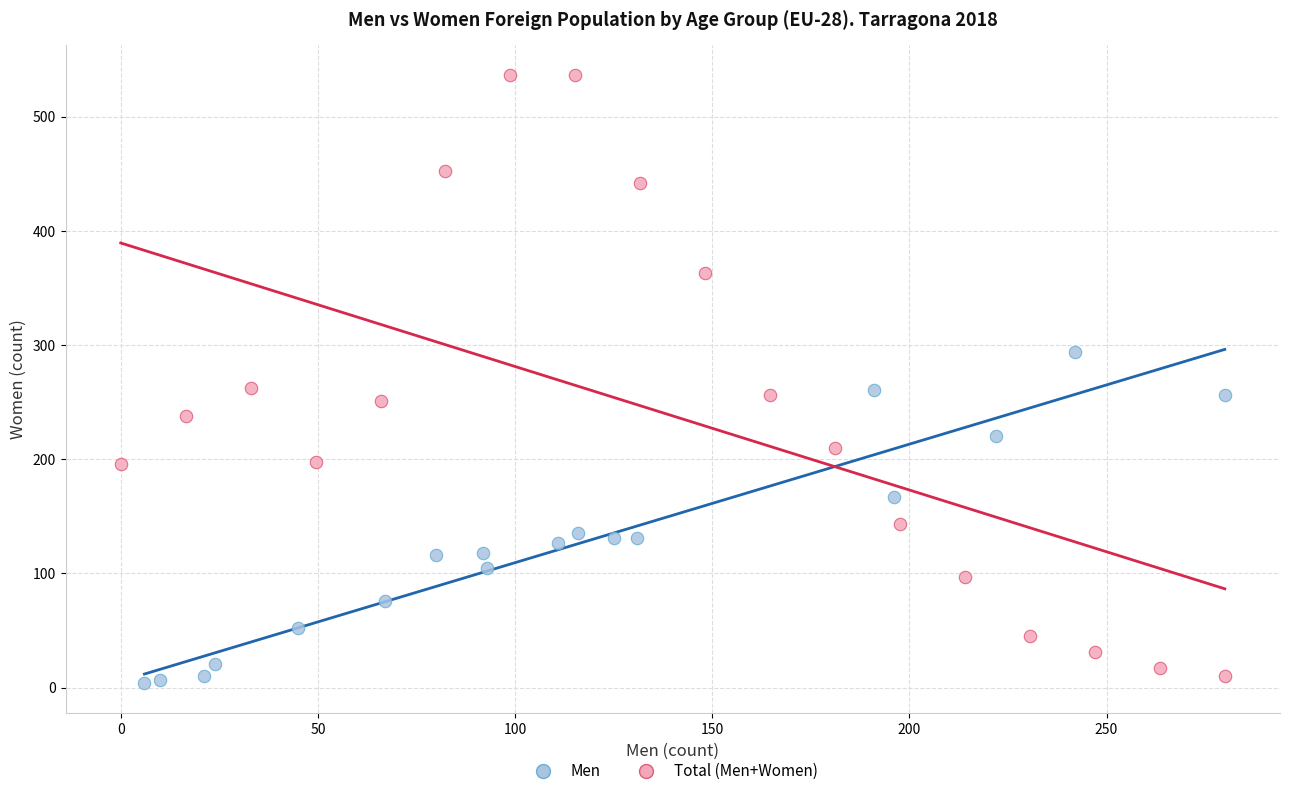

Which series has the widest spread of Y values?

Total (Men+Women)